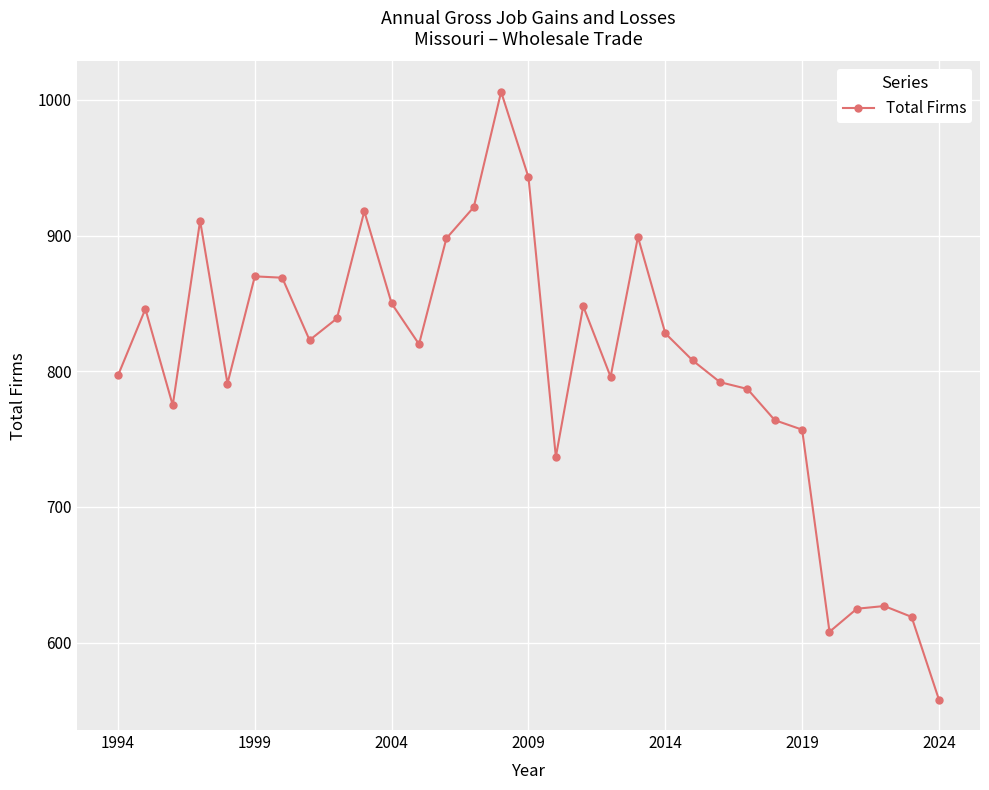

How many points are lower than both their immediate neighbors (excluding endpoints)?

7